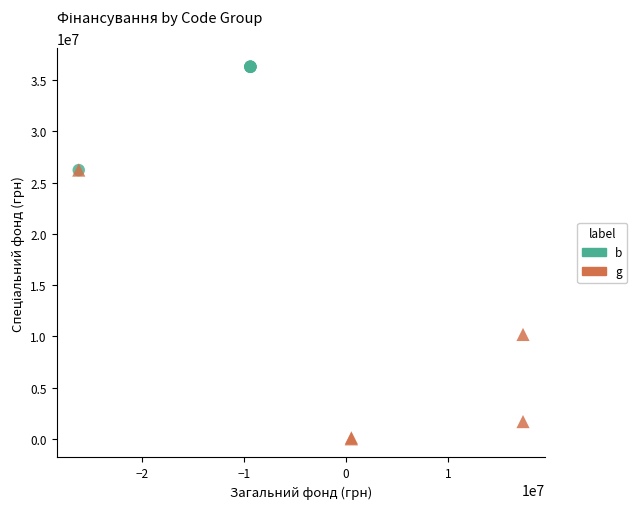

What are all the series names shown in the legend?

b, g